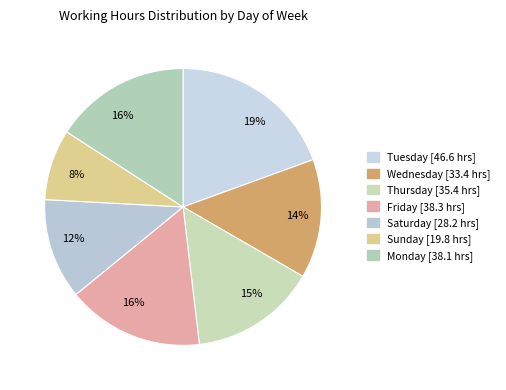

How many segments does this pie chart have?

7